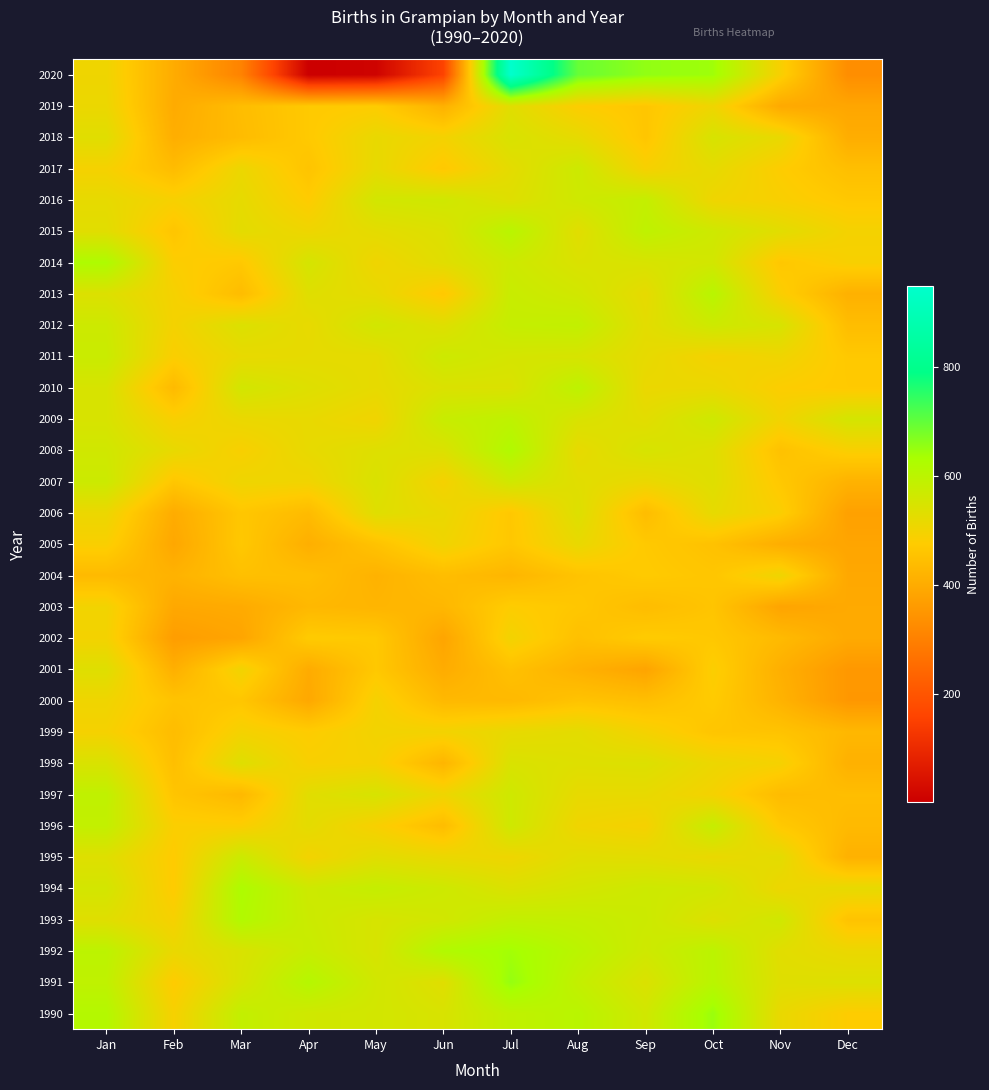

Reading left to right, what are all the values shown in this chart?

1990: Jan=613	Feb=491	Mar=587	Apr=563	May=558	Jun=547	Jul=591	Aug=604	Sep=561	Oct=648	Nov=515	Dec=477
1991: Jan=593	Feb=475	Mar=549	Apr=611	May=561	Jun=532	Jul=652	Aug=586	Sep=542	Oct=604	Nov=534	Dec=538
1992: Jan=598	Feb=514	Mar=545	Apr=578	May=548	Jun=618	Jul=639	Aug=602	Sep=565	Oct=600	Nov=530	Dec=512
1993: Jan=533	Feb=491	Mar=618	Apr=572	May=550	Jun=560	Jul=588	Aug=584	Sep=571	Oct=537	Nov=563	Dec=455
1994: Jan=556	Feb=474	Mar=625	Apr=568	May=583	Jun=567	Jul=541	Aug=555	Sep=568	Oct=562	Nov=508	Dec=520
1995: Jan=535	Feb=474	Mar=571	Apr=497	May=529	Jun=513	Jul=505	Aug=531	Sep=527	Oct=514	Nov=526	Dec=414
1996: Jan=587	Feb=483	Mar=482	Apr=525	May=488	Jun=441	Jul=565	Aug=503	Sep=492	Oct=581	Nov=469	Dec=434
1997: Jan=592	Feb=459	Mar=431	Apr=530	May=549	Jun=506	Jul=565	Aug=519	Sep=518	Oct=494	Nov=438	Dec=443
1998: Jan=545	Feb=446	Mar=535	Apr=488	May=493	Jun=424	Jul=545	Aug=536	Sep=539	Oct=510	Nov=493	Dec=413
1999: Jan=493	Feb=440	Mar=495	Apr=477	May=499	Jun=498	Jul=518	Aug=526	Sep=494	Oct=460	Nov=456	Dec=429
2000: Jan=504	Feb=456	Mar=462	Apr=393	May=494	Jun=432	Jul=432	Aug=455	Sep=445	Oct=474	Nov=418	Dec=355
2001: Jan=535	Feb=410	Mar=501	Apr=401	May=467	Jun=402	Jul=450	Aug=414	Sep=384	Oct=483	Nov=410	Dec=356
2002: Jan=497	Feb=368	Mar=386	Apr=474	May=469	Jun=386	Jul=499	Aug=449	Sep=474	Oct=466	Nov=435	Dec=397
2003: Jan=500	Feb=393	Mar=399	Apr=430	May=423	Jun=428	Jul=478	Aug=464	Sep=441	Oct=459	Nov=384	Dec=396
2004: Jan=435	Feb=417	Mar=448	Apr=445	May=417	Jun=442	Jul=425	Aug=456	Sep=472	Oct=462	Nov=505	Dec=393
2005: Jan=486	Feb=391	Mar=467	Apr=409	May=454	Jun=503	Jul=465	Aug=516	Sep=469	Oct=452	Nov=406	Dec=386
2006: Jan=511	Feb=402	Mar=464	Apr=437	May=534	Jun=514	Jul=466	Aug=538	Sep=441	Oct=521	Nov=484	Dec=376
2007: Jan=571	Feb=464	Mar=506	Apr=502	May=545	Jun=493	Jul=564	Aug=531	Sep=513	Oct=535	Nov=467	Dec=417
2008: Jan=562	Feb=518	Mar=487	Apr=518	May=536	Jun=541	Jul=619	Aug=519	Sep=550	Oct=535	Nov=452	Dec=486
2009: Jan=548	Feb=487	Mar=513	Apr=517	May=501	Jun=578	Jul=594	Aug=546	Sep=528	Oct=566	Nov=500	Dec=555
2010: Jan=549	Feb=435	Mar=558	Apr=536	May=520	Jun=542	Jul=542	Aug=597	Sep=512	Oct=513	Nov=480	Dec=470
2011: Jan=575	Feb=483	Mar=517	Apr=522	May=522	Jun=568	Jul=554	Aug=549	Sep=520	Oct=494	Nov=504	Dec=468
2012: Jan=568	Feb=495	Mar=540	Apr=518	May=559	Jun=535	Jul=582	Aug=588	Sep=527	Oct=568	Nov=548	Dec=442
2013: Jan=539	Feb=493	Mar=440	Apr=534	May=519	Jun=468	Jul=577	Aug=560	Sep=520	Oct=606	Nov=484	Dec=413
2014: Jan=624	Feb=481	Mar=468	Apr=553	May=503	Jun=531	Jul=568	Aug=543	Sep=548	Oct=559	Nov=465	Dec=489
2015: Jan=530	Feb=460	Mar=526	Apr=506	May=525	Jun=539	Jul=605	Aug=530	Sep=594	Oct=566	Nov=529	Dec=495
2016: Jan=520	Feb=490	Mar=521	Apr=476	May=558	Jun=564	Jul=535	Aug=565	Sep=584	Oct=504	Nov=487	Dec=467
2017: Jan=493	Feb=439	Mar=510	Apr=457	May=520	Jun=468	Jul=525	Aug=569	Sep=491	Oct=521	Nov=478	Dec=446
2018: Jan=532	Feb=407	Mar=439	Apr=470	May=516	Jun=496	Jul=546	Aug=521	Sep=462	Oct=549	Nov=516	Dec=405
2019: Jan=511	Feb=400	Mar=442	Apr=470	May=476	Jun=414	Jul=531	Aug=479	Sep=463	Oct=505	Nov=396	Dec=389
2020: Jan=505	Feb=402	Mar=307	Apr=2	May=11	Jun=159	Jul=949	Aug=695	Sep=656	Oct=643	Nov=488	Dec=332